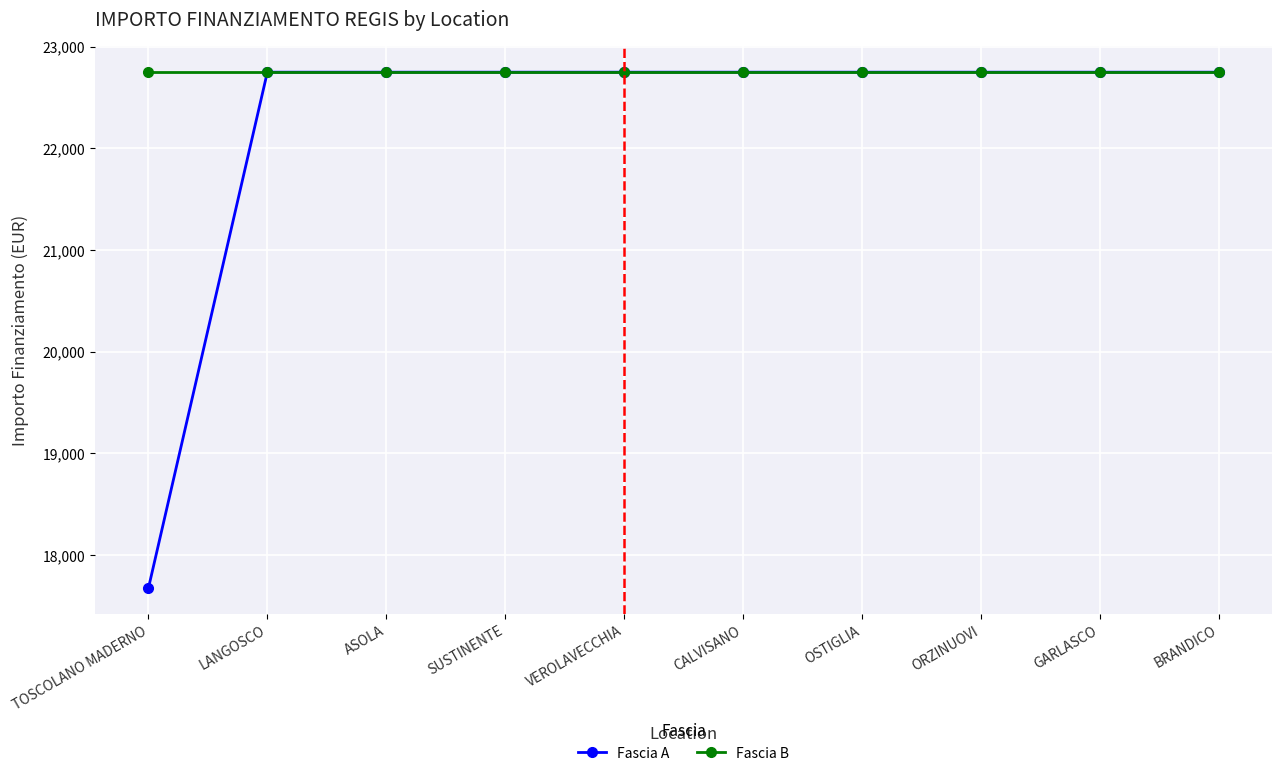

How many lines are shown in the chart?

2